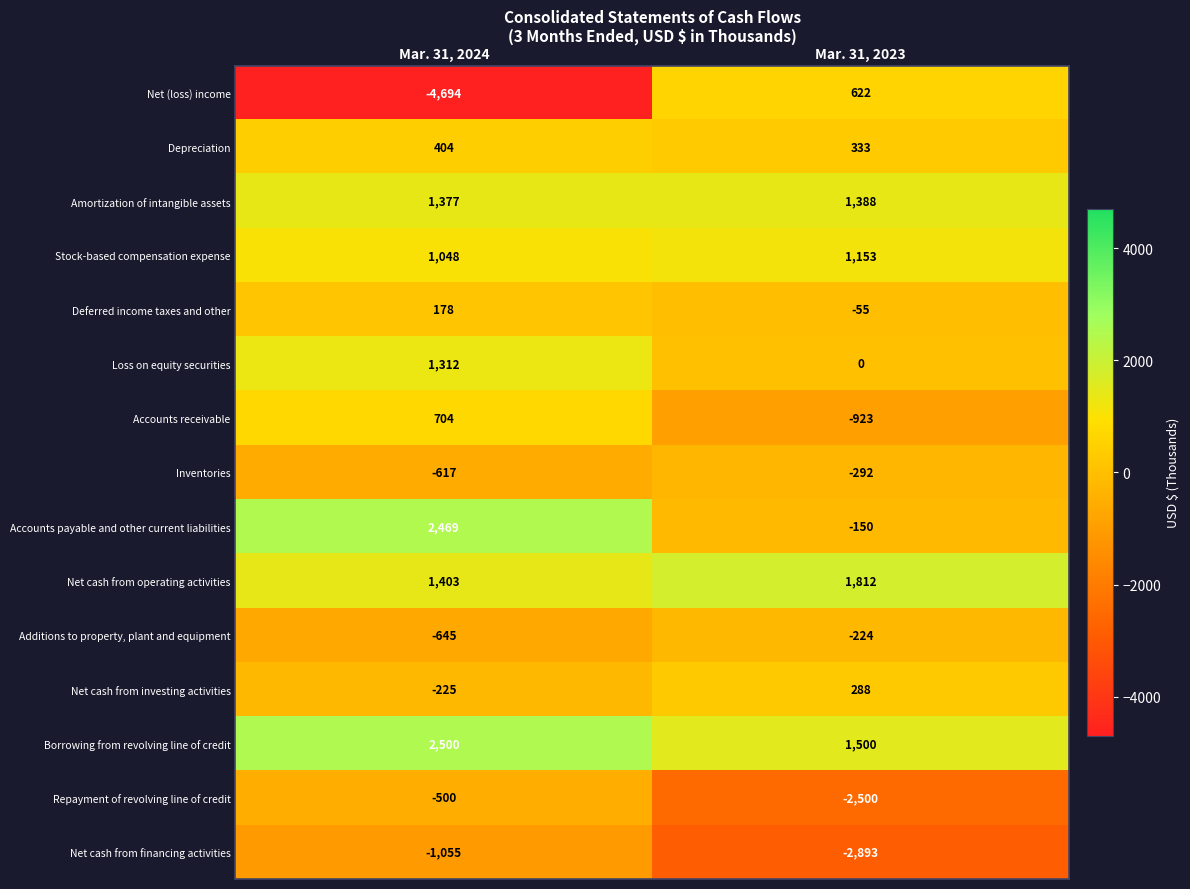

True or false: Net cash from investing activities has a value of 103 at Mar. 31, 2023.

False